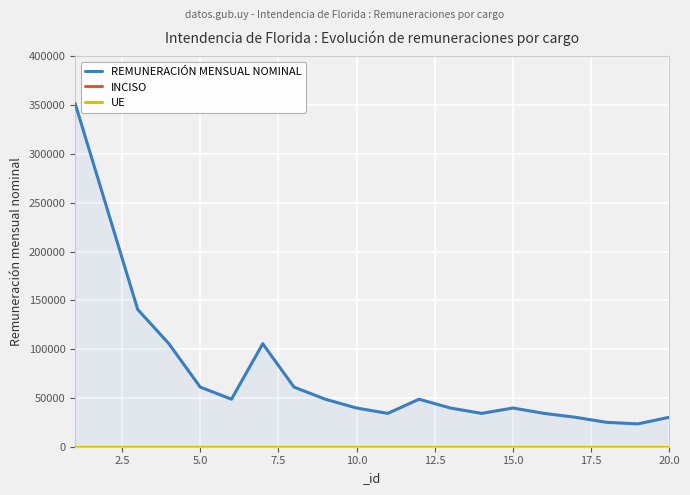

Which series has the widest spread of values?

REMUNERACIÓN MENSUAL NOMINAL